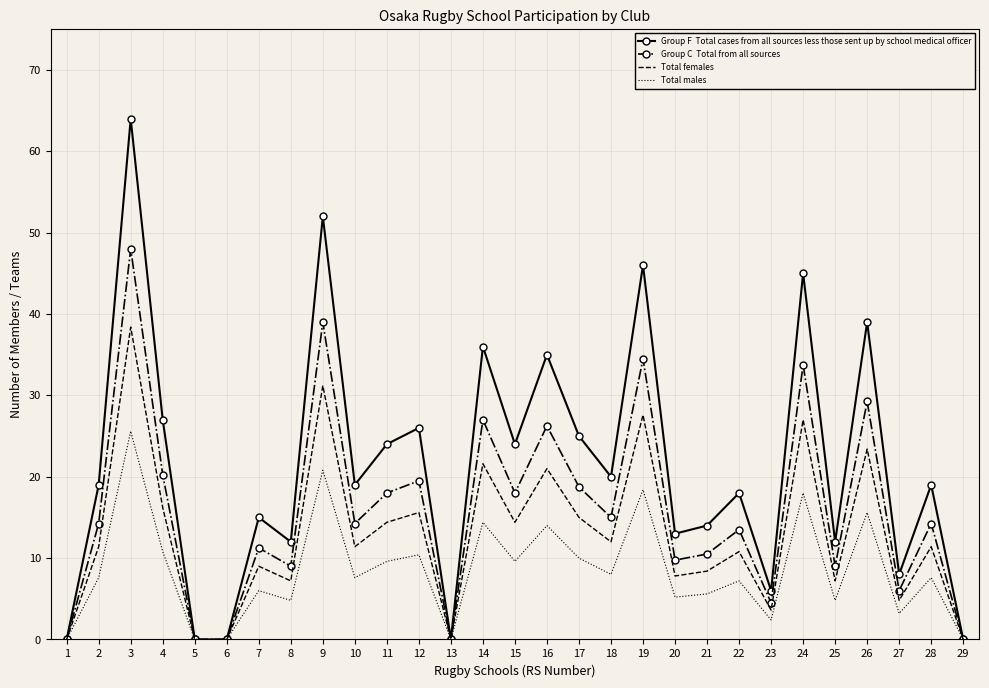

How many distinct data groups are displayed?

4